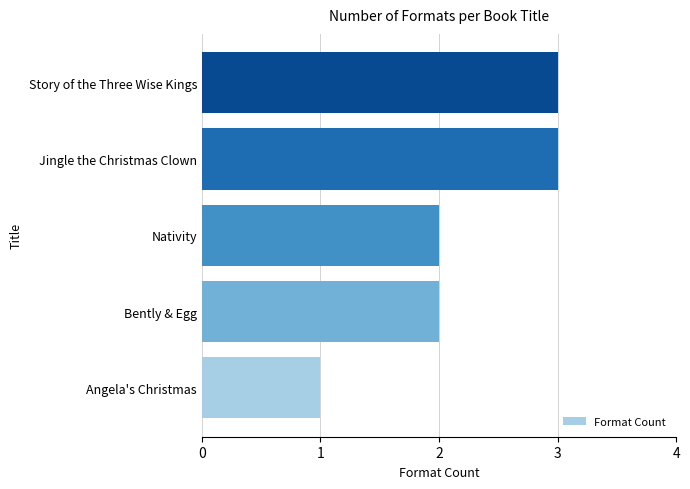

At which category does the chart reach its minimum across all series?

Angela's Christmas